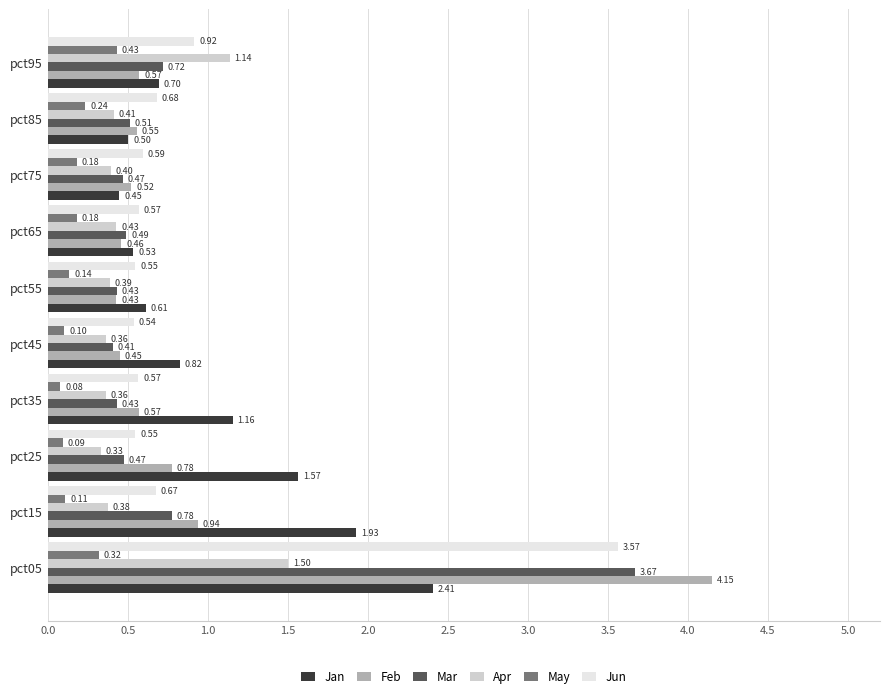

Which category has the lowest value in the Jun series?

pct45